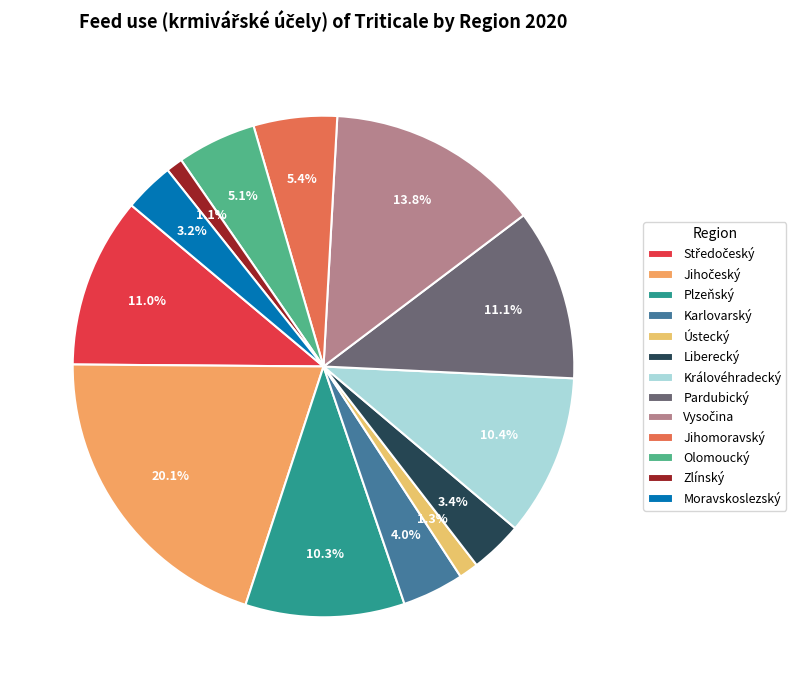

How many segments does this pie chart have?

13